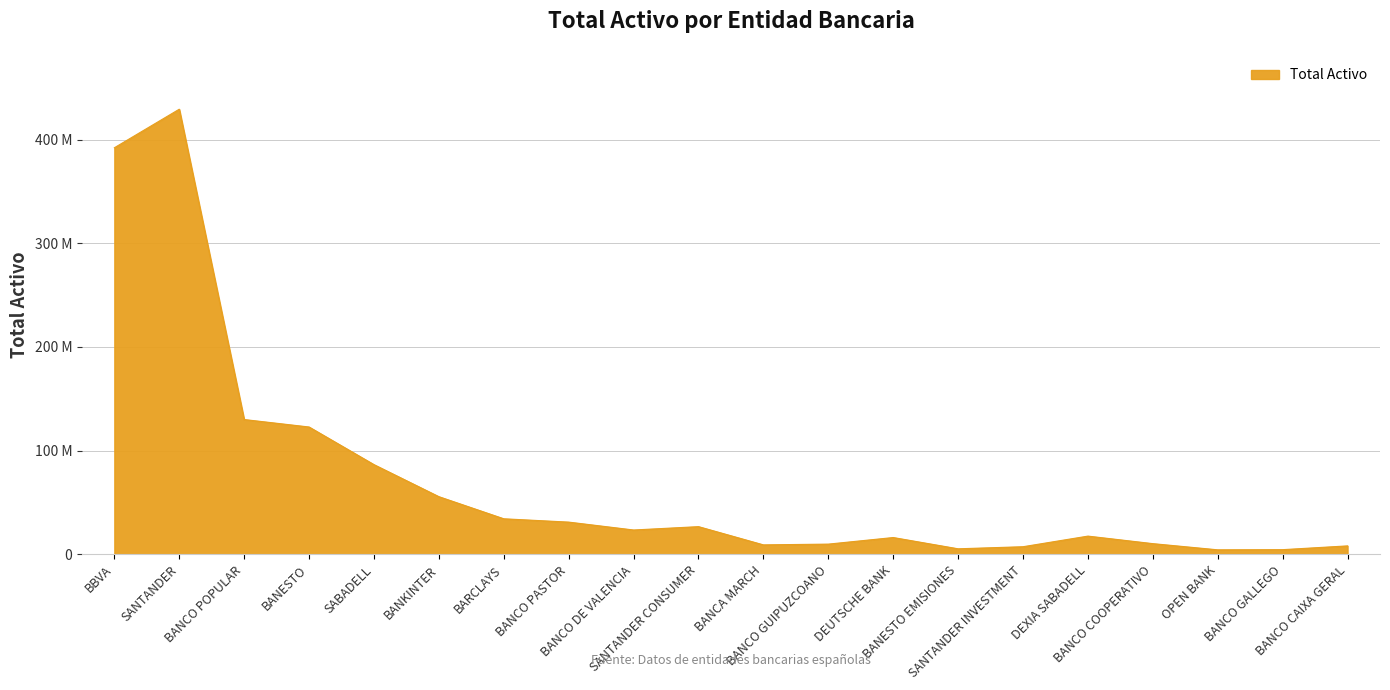

Reading left to right, extract all data points from this chart.

392110557	429294690	130047024	122851152	86558894	55664982	34338572	31134215	23529949	26769323	9185896	9916704	16265529	5400343	7405028	17640302	10375848	4412965	4570382	8209062